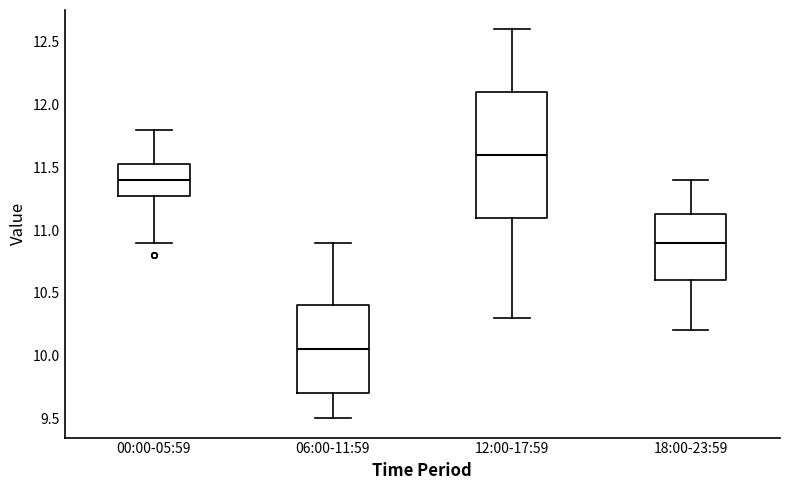

Where does the median line of the box for 00:00-05:59 sit on the y-axis? The values are not printed on the chart, so give them approximately, as read against the axis.

11.40